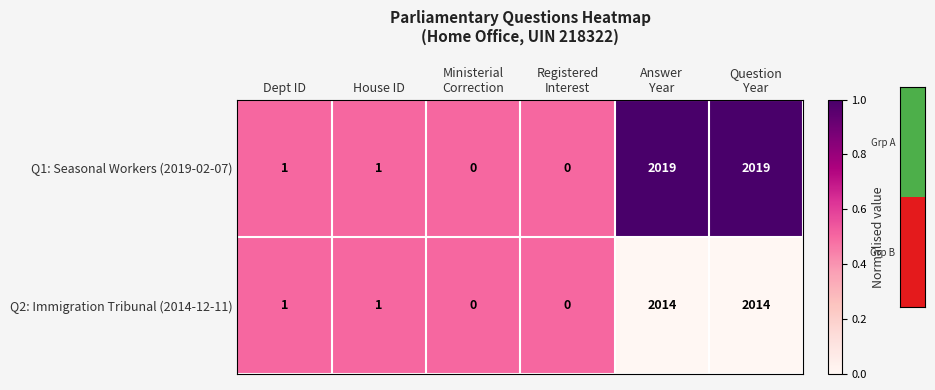

List the series in order of their overall mean, highest first.

Q1: Seasonal Workers (2019-02-07), Q2: Immigration Tribunal (2014-12-11)